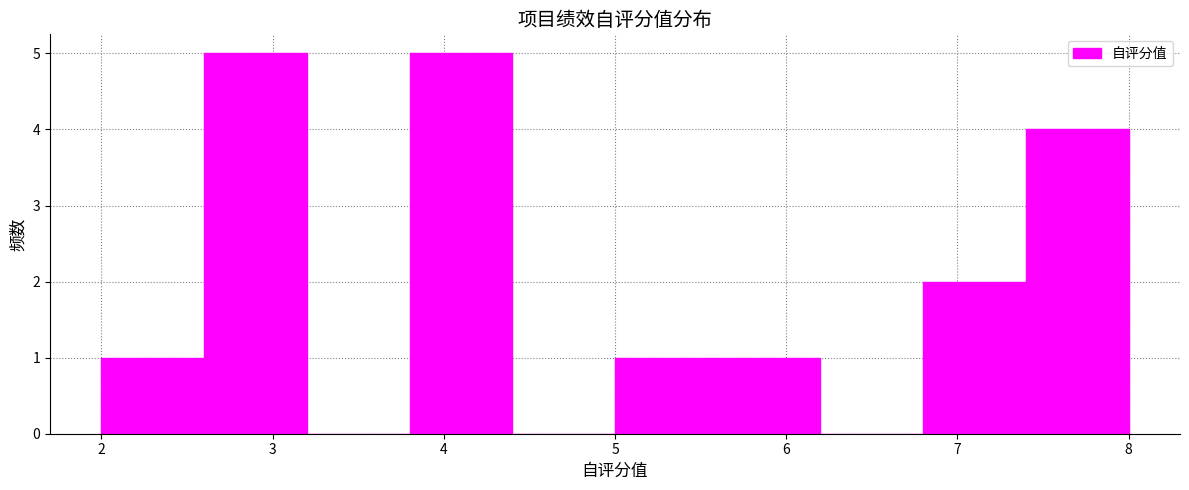

What is the height of the bar covering 3.8 to 4.4 on the x-axis? The values are not printed on the chart, so give them approximately, as read against the axis.

5